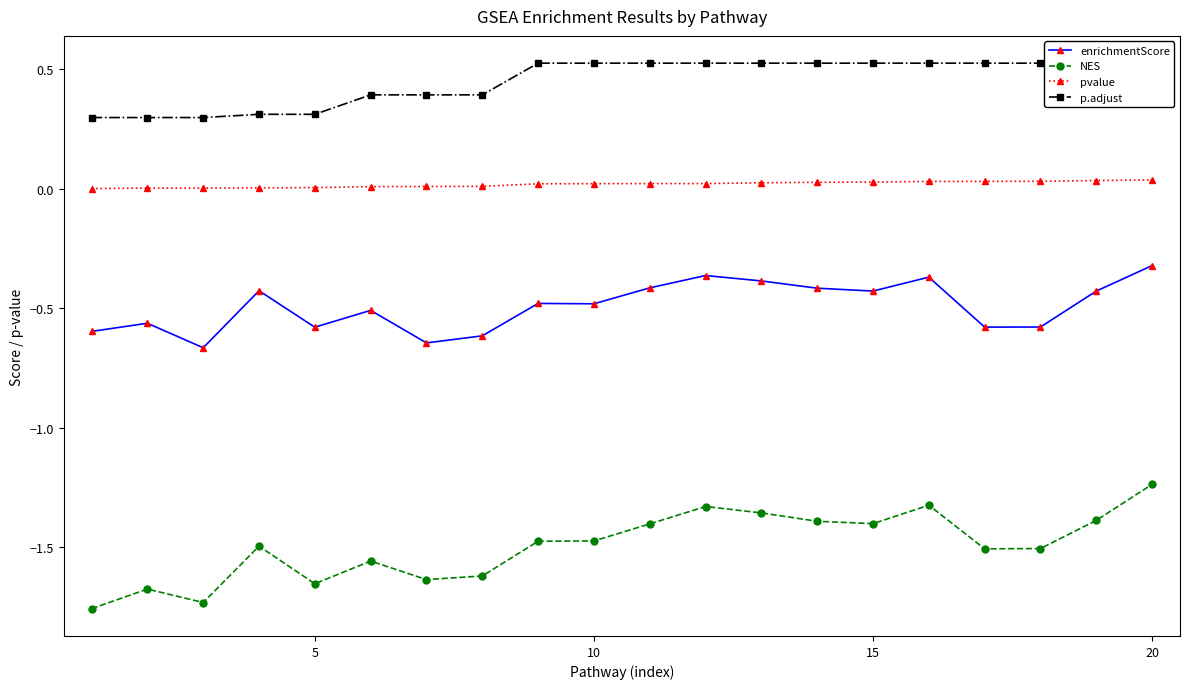

At which label is NES closest to -1?

20